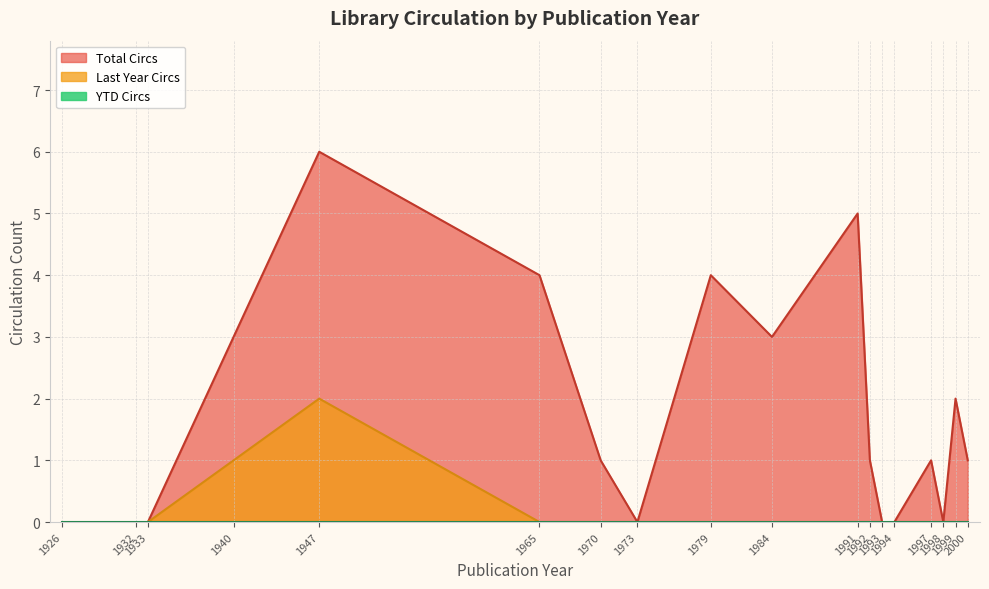

At which label does Total Circs reach its minimum?

1926